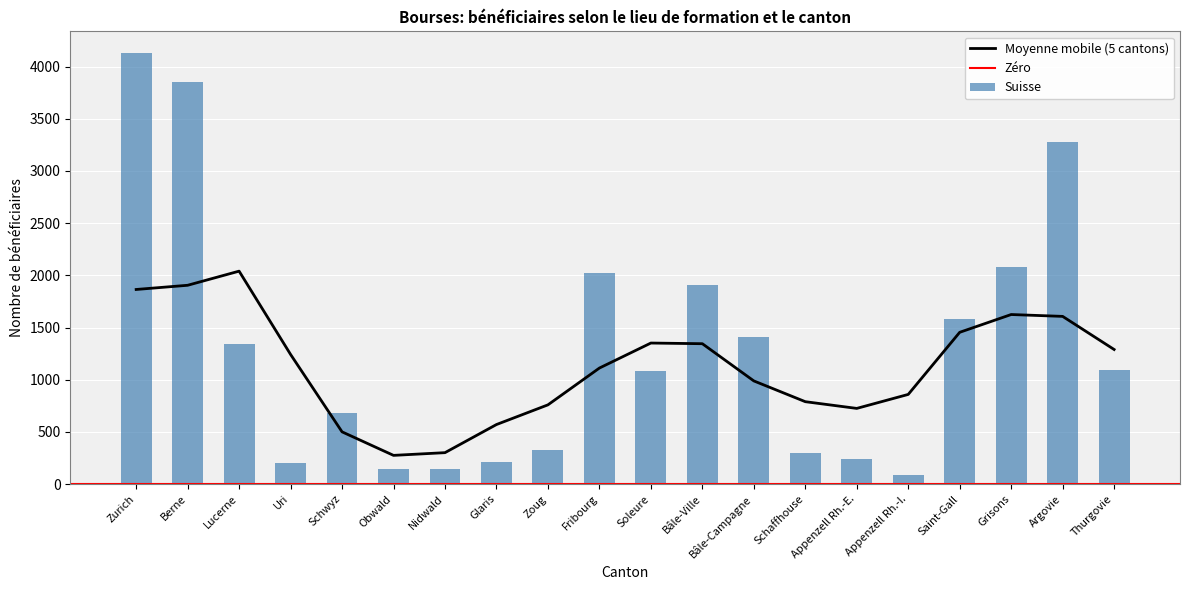

True or false: Suisse has a value of 141 at Obwald.

True